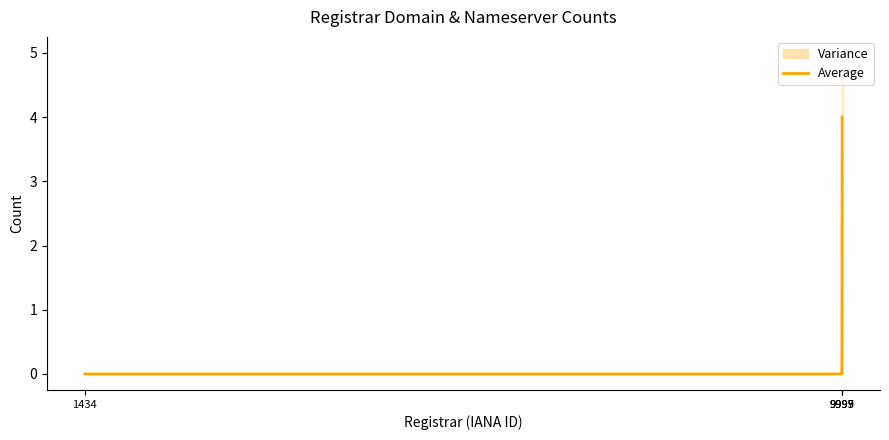

Reading left to right, what are all the values shown in this chart?

1434=0.0	9995=0.0	9997=0.5	9999=4.0